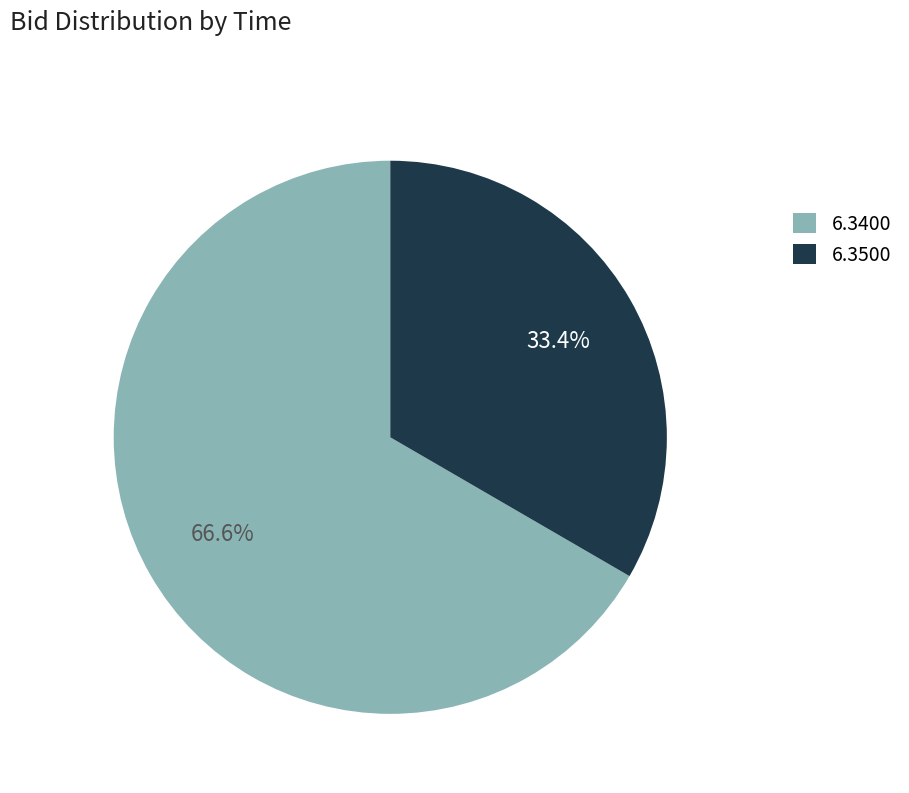

To the nearest percent, what is the average slice percentage?

50%